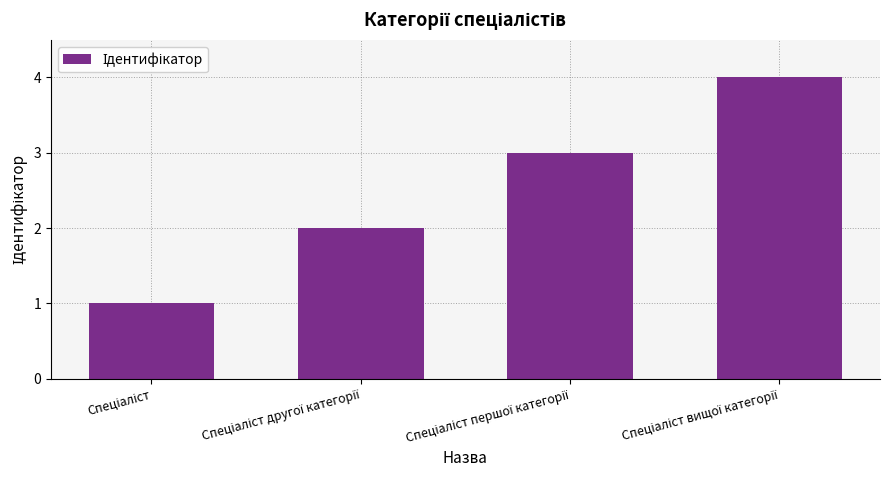

Does the chart contain any negative values?

No